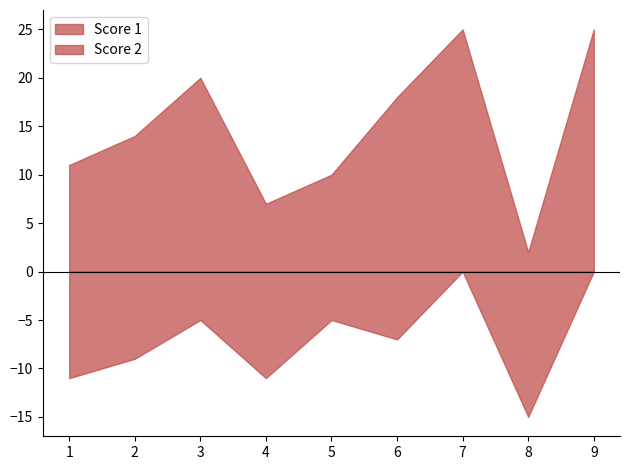

What is the sum of the Score 1 values at 1 and 6?

29